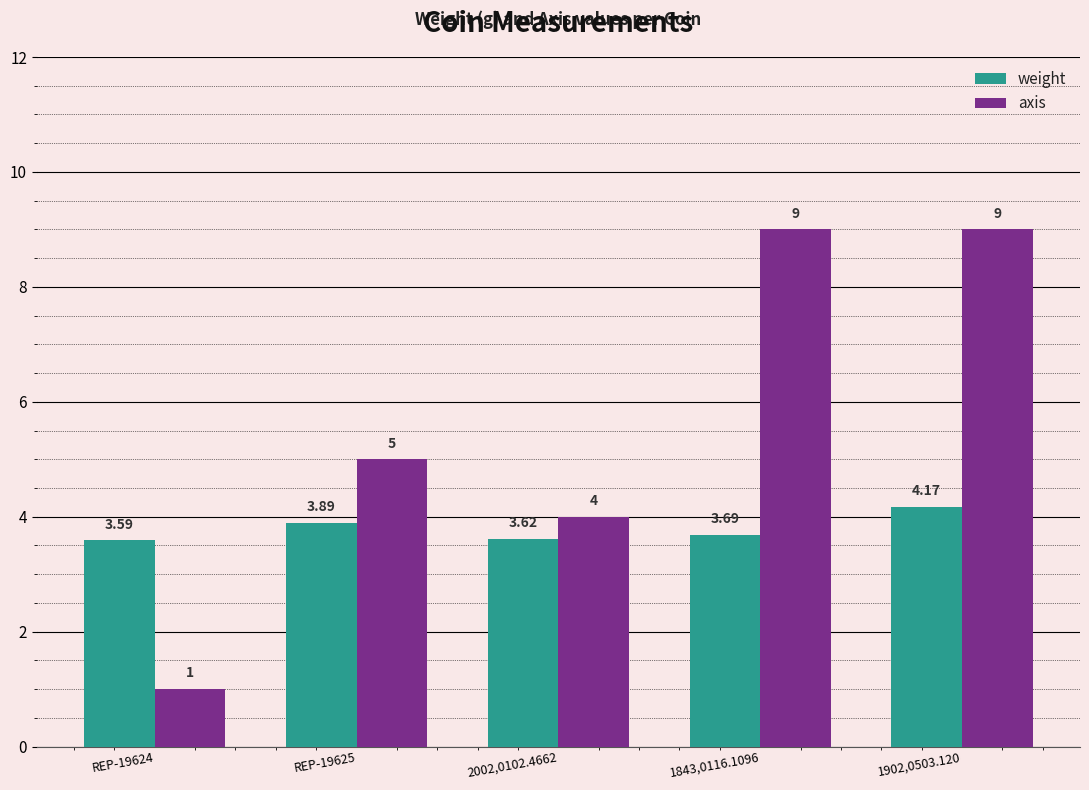

What are all the series names shown in the legend?

weight, axis